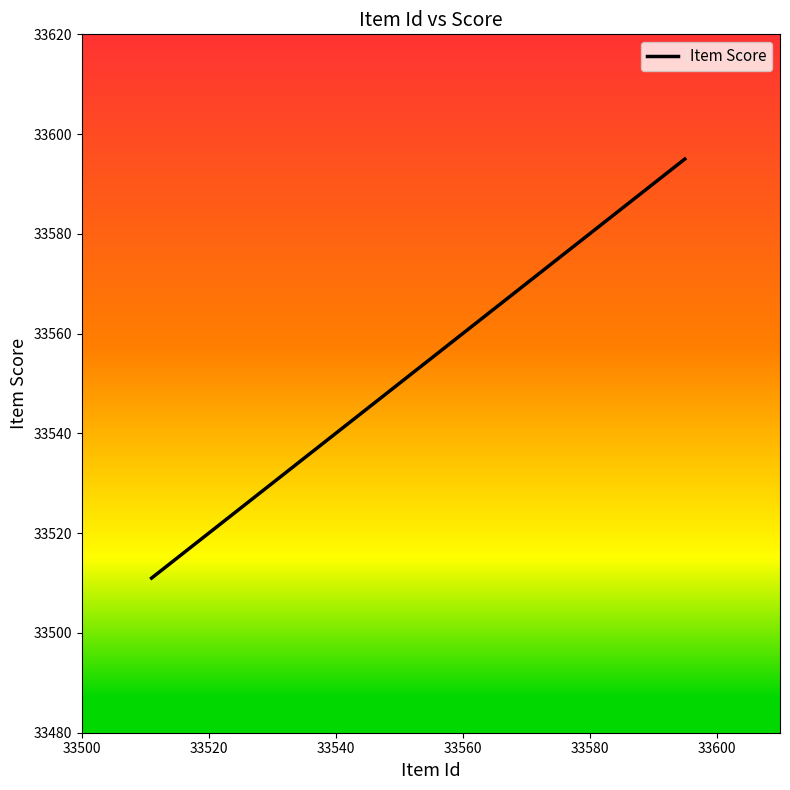

True or false: the data shows 14154 at 33540.

False